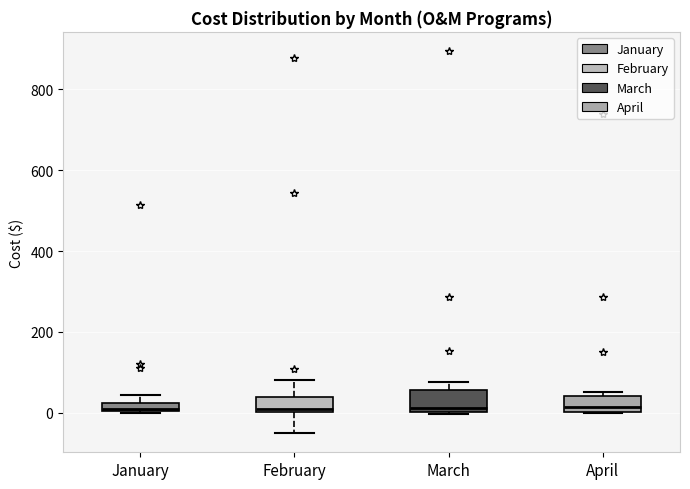

Where is the lower edge of the box for February on the y-axis? The values are not printed on the chart, so give them approximately, as read against the axis.

0